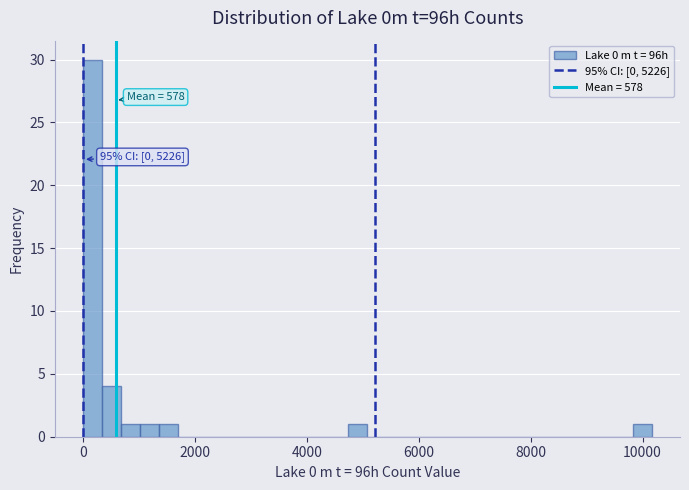

Around what value on the x-axis is the tallest bar? Give the approximate position of its centre, as read against the axis.

200